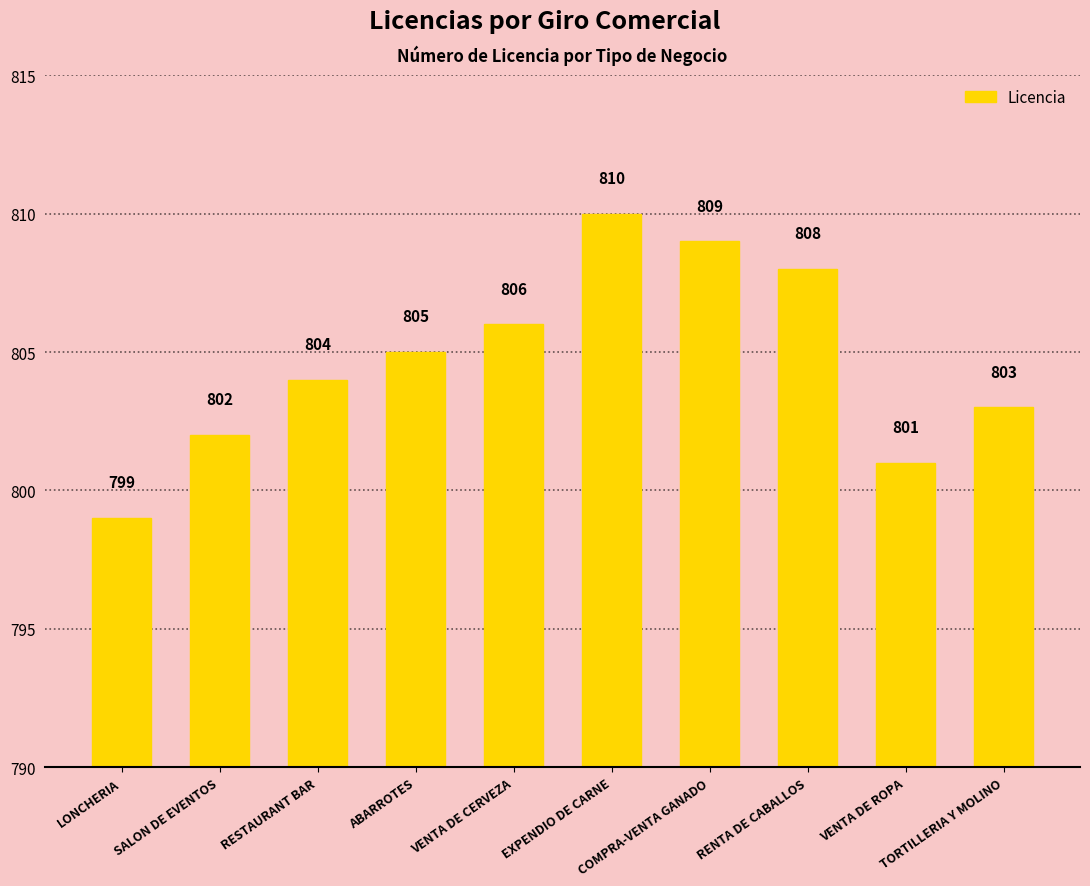

Are the bars horizontal?

No